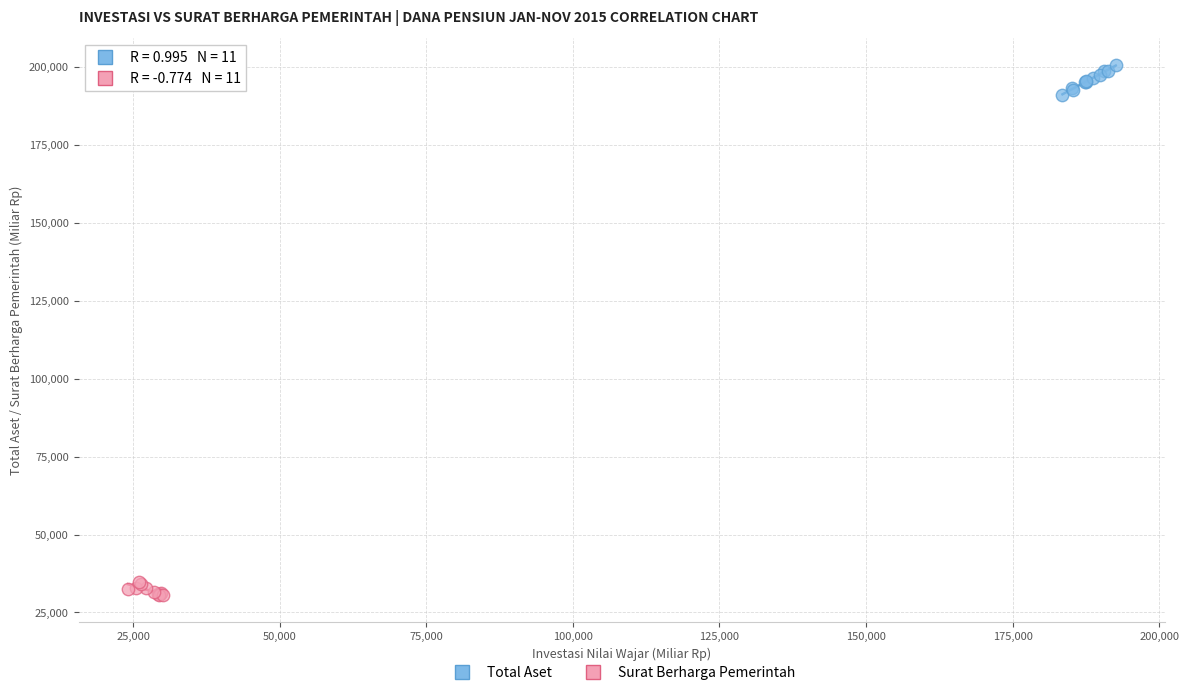

Which series has the largest Y range (max minus min)?

Total Aset